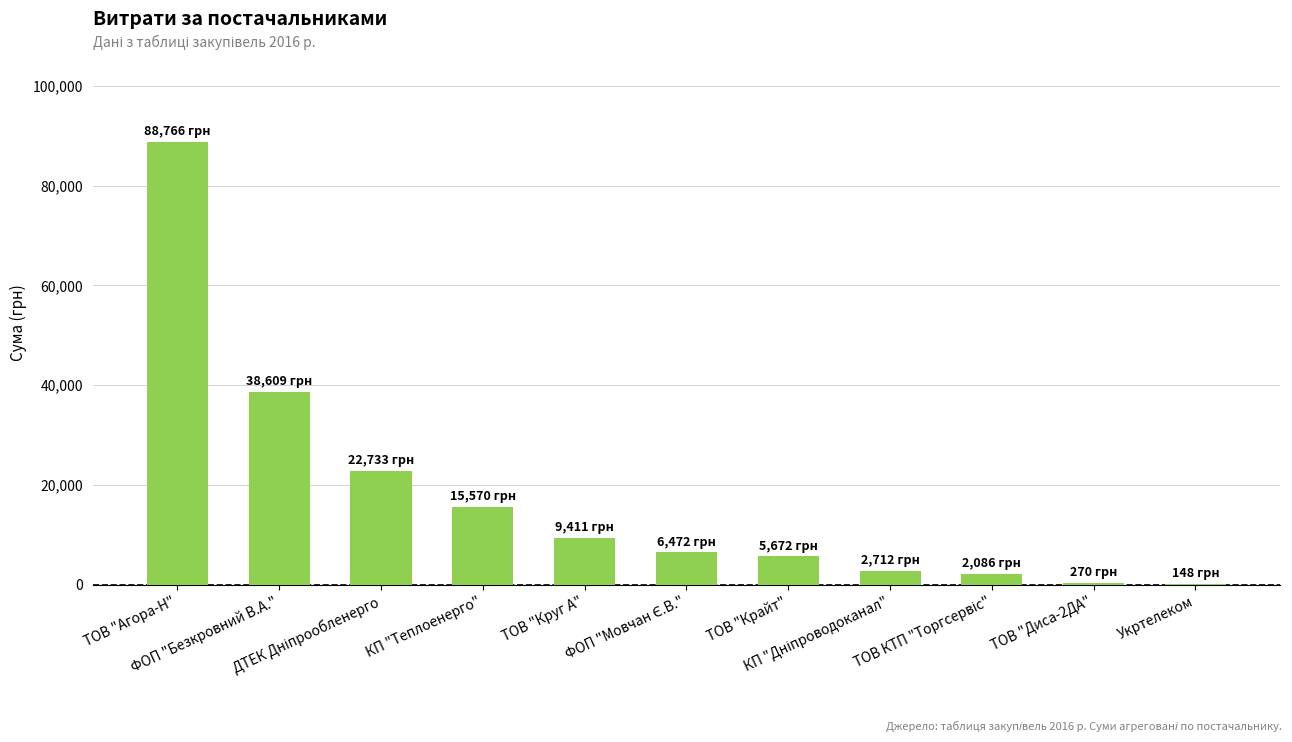

What is the maximum value shown in the chart?

88765.8